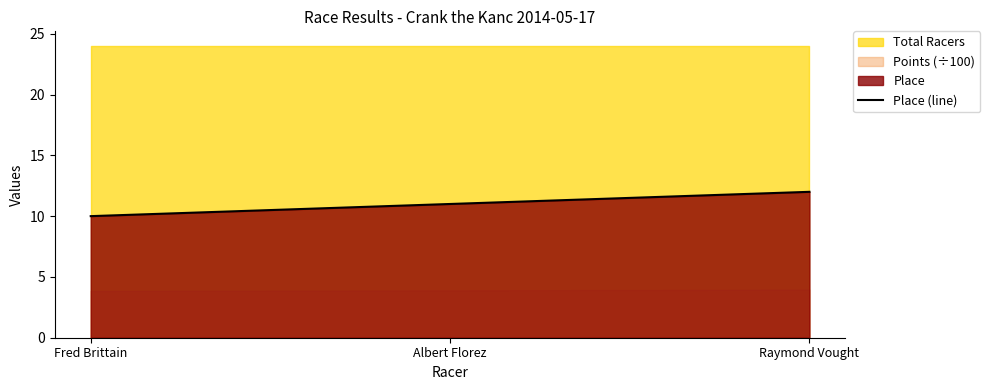

True or false: the data shows 15 at Albert Florez.

False